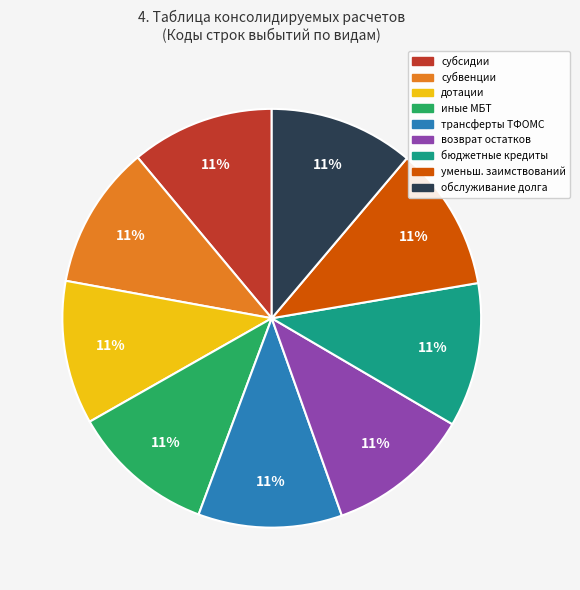

Count the number of slices in the pie.

9